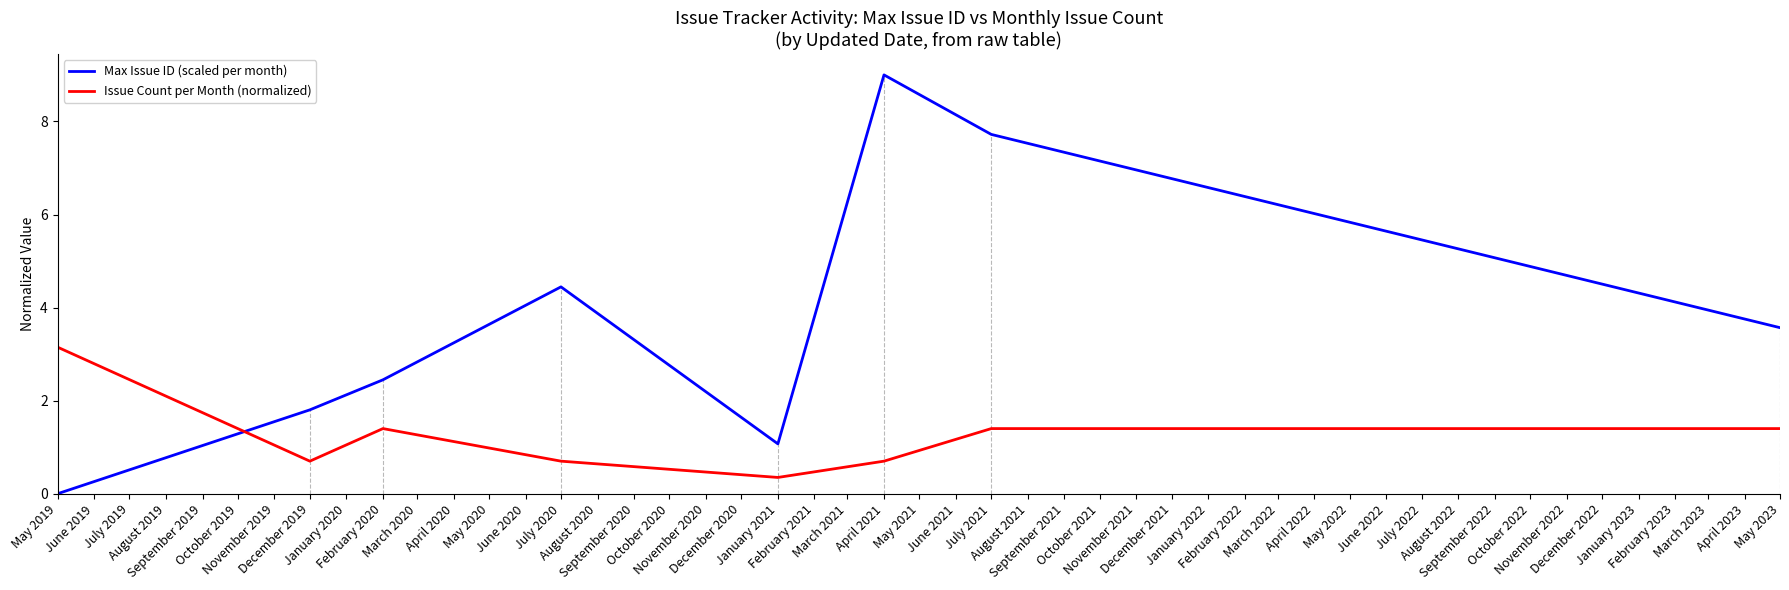

At which category is the sum across all series the highest?

April 2021